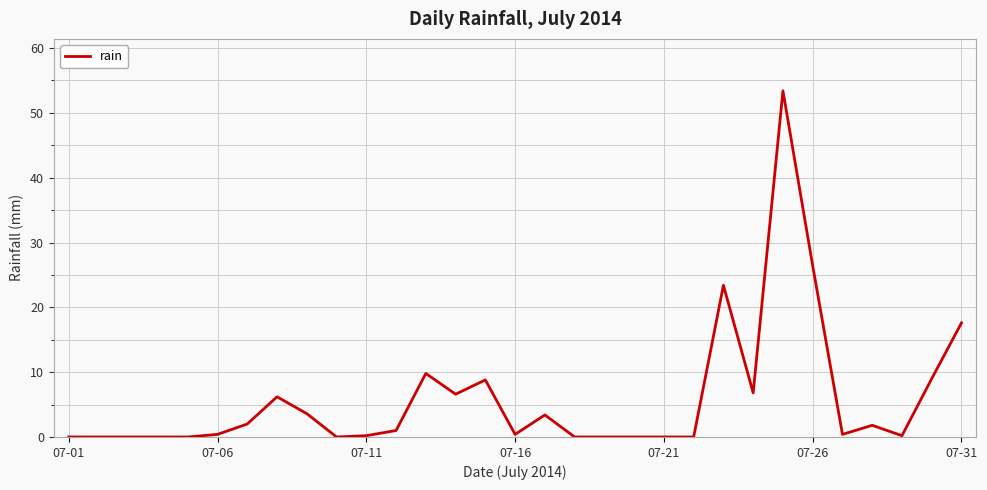

What is the maximum value shown in the chart?

53.4